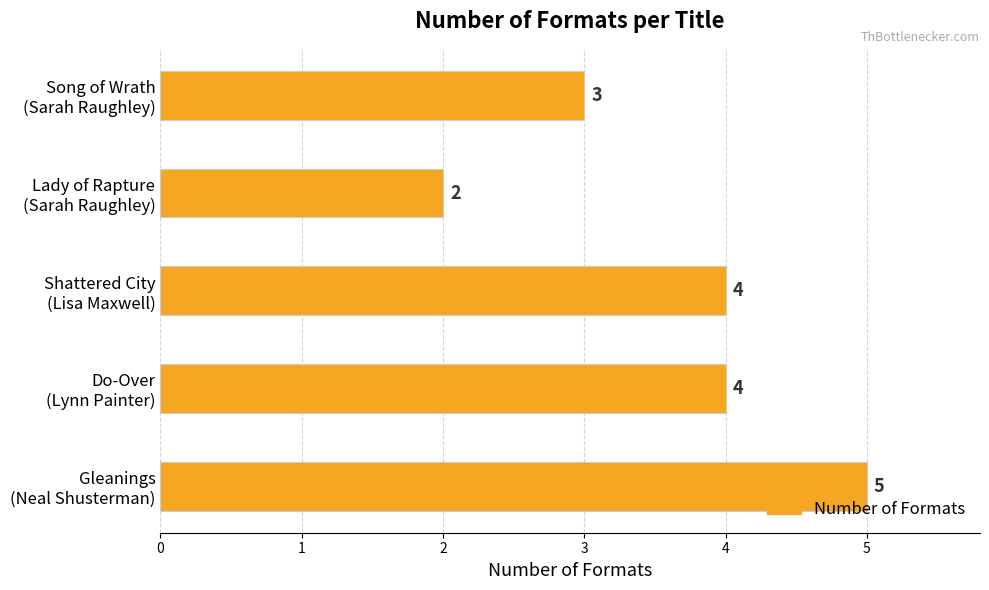

What is the value of the 1st bar from the top?

3